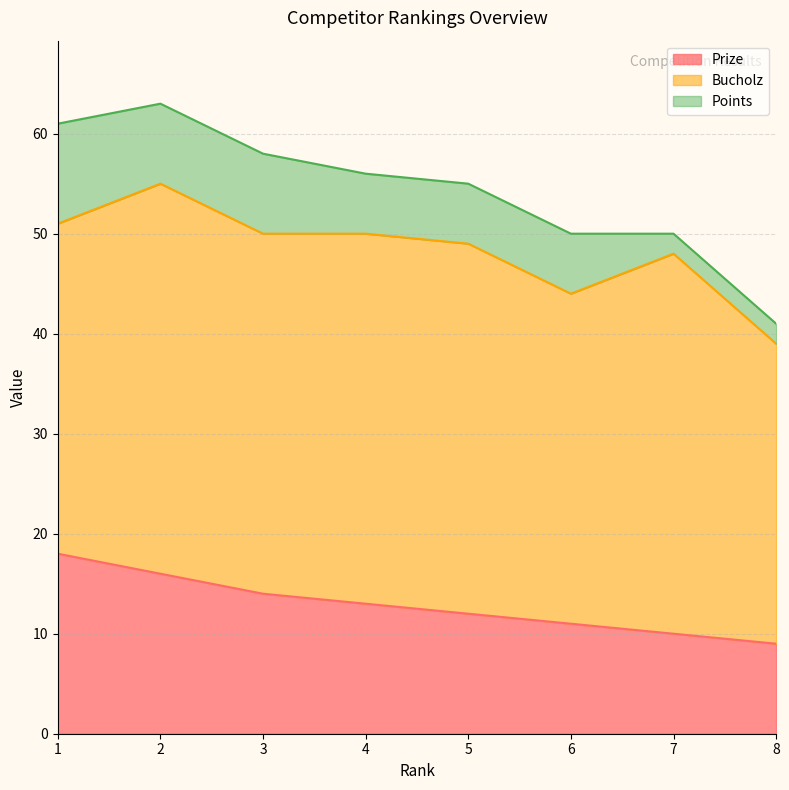

Where is Points nearest to the value 6?

4